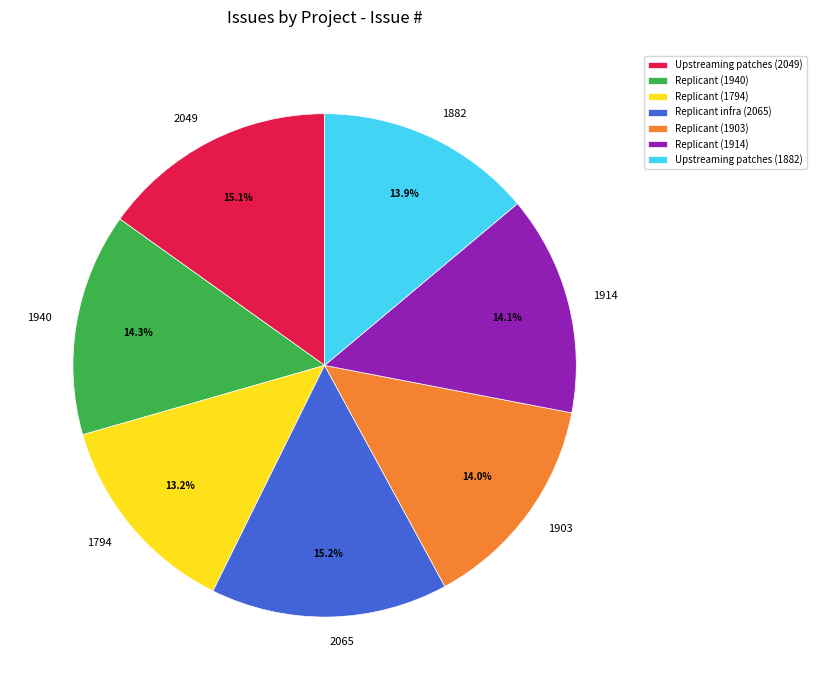

Is the sum of Replicant (1914) and Upstreaming patches (1882) greater than half?

No